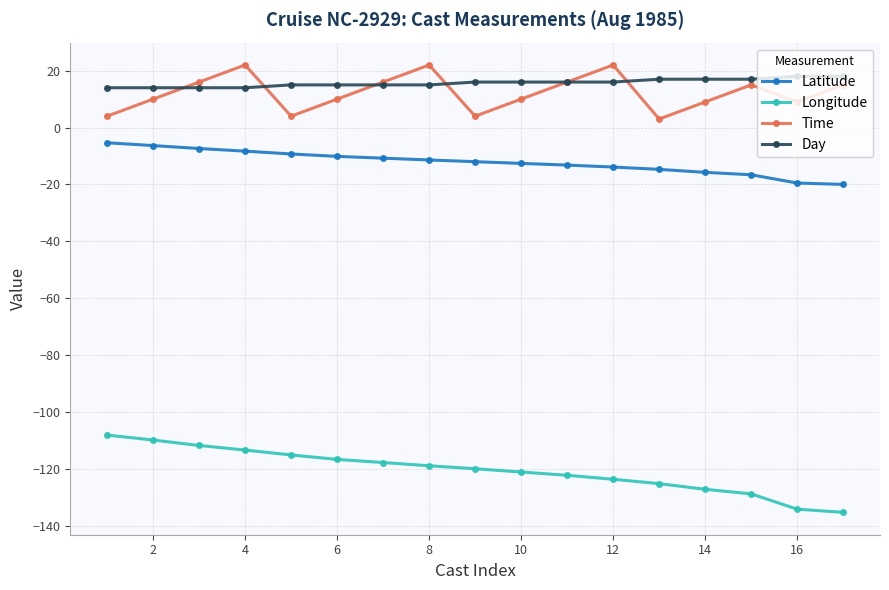

What is the maximum value shown in the chart?

22.0